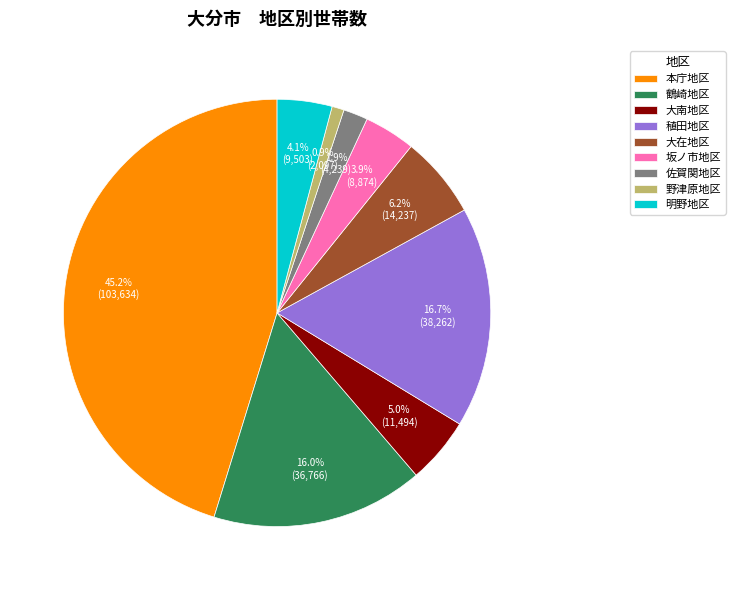

Is it true that 本庁地区 is 31% of the pie?

False